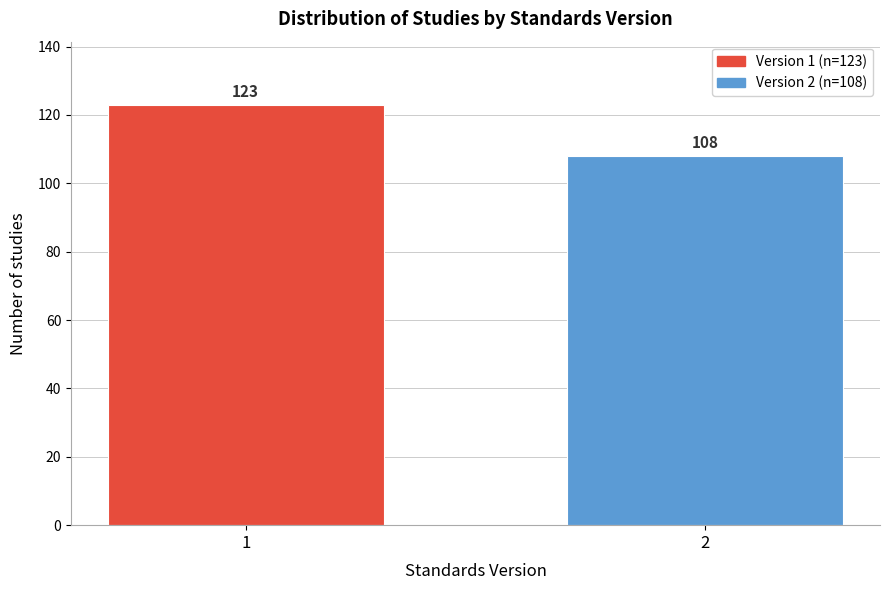

Reading left to right, transcribe all the data shown in this chart.

123	108